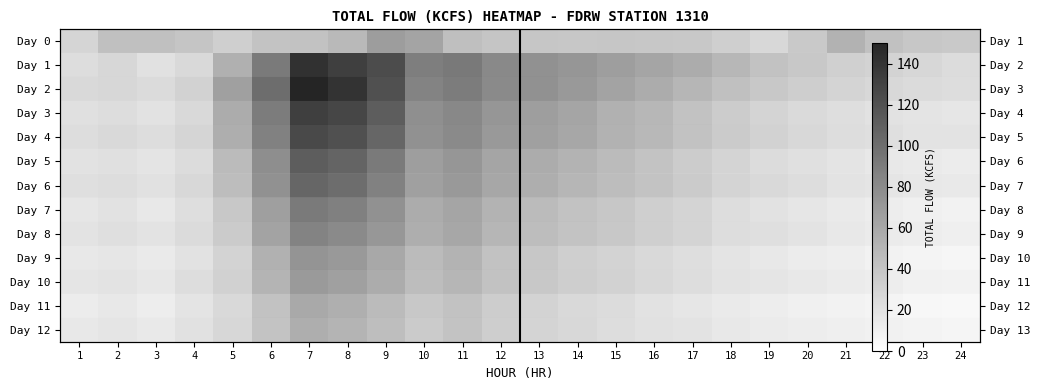

Which series has the widest spread of values?

Day 2